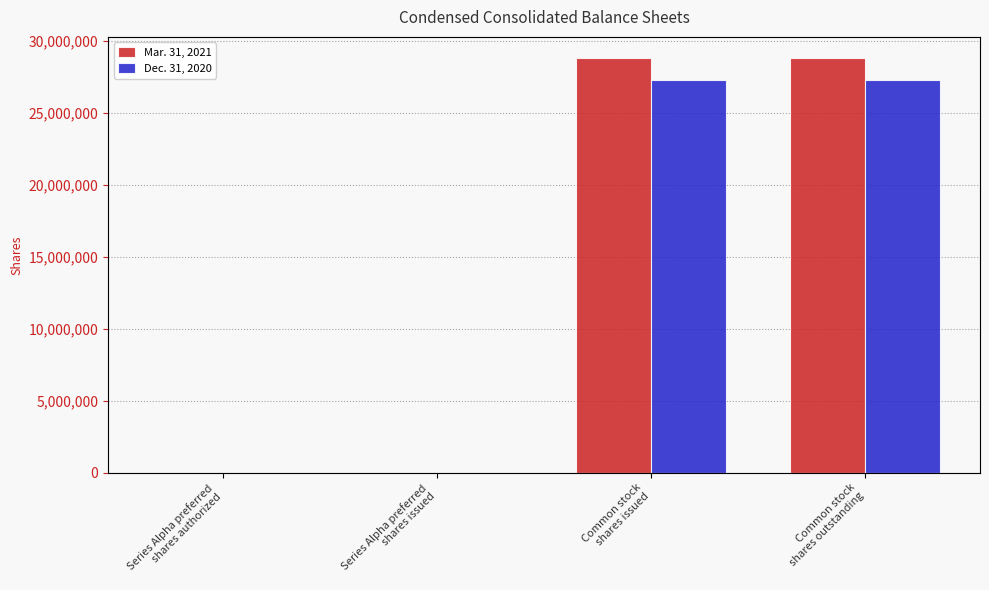

Reading left to right, list all the values displayed in this chart.

Mar. 31, 2021: 180	180	28833059	28833059
Dec. 31, 2020: 180	180	27296061	27296061